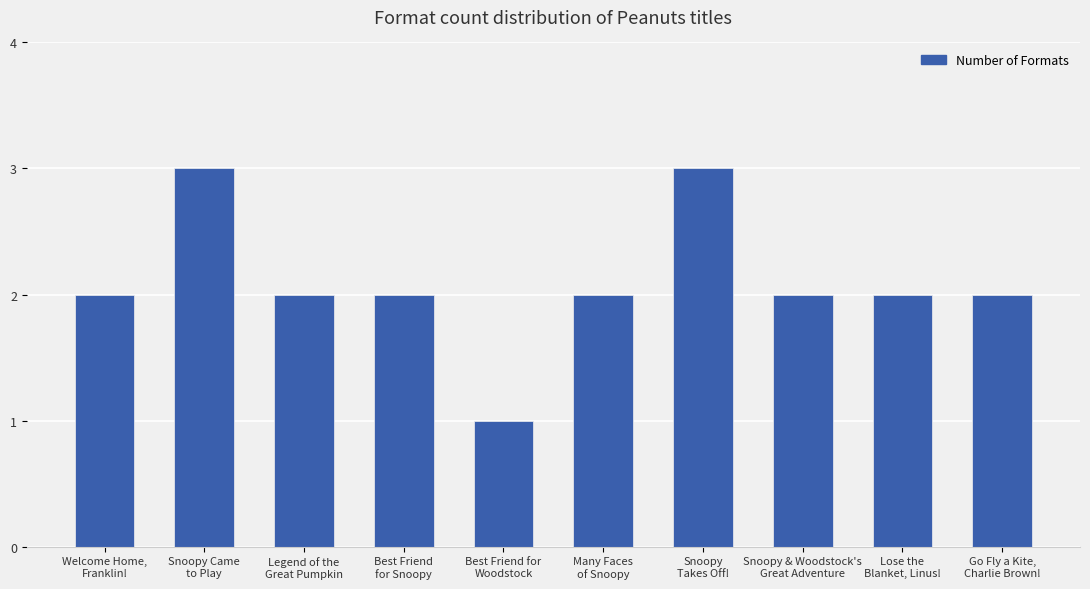

What position from the right is Snoopy & Woodstock's
Great Adventure?

3